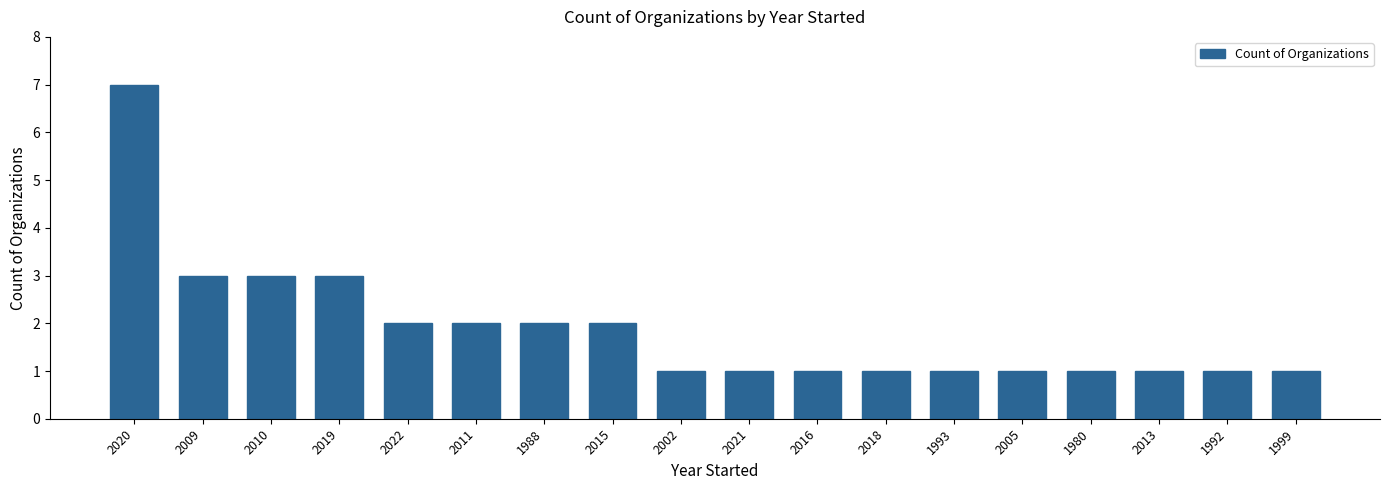

Is it true that the value at 2002 is 1?

True